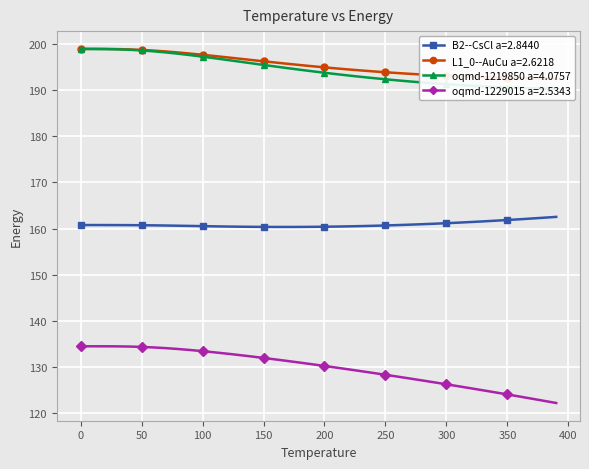

Reading left to right, list all the values displayed in this chart.

B2--CsCl a=2.8440: 160.8	160.8	160.8	160.8	160.7	160.7	160.7	160.7	160.6	160.6	160.5	160.5	160.4	160.4	160.4	160.4	160.3	160.3	160.4	160.4	160.4	160.4	160.5	160.5	160.6	160.7	160.8	160.8	160.9	161.0	161.2	161.3	161.4	161.6	161.7	161.9	162.0	162.2	162.4	162.5
L1_0--AuCu a=2.6218: 198.9	198.9	198.9	198.9	198.8	198.7	198.5	198.3	198.1	197.9	197.6	197.4	197.1	196.8	196.5	196.2	195.9	195.7	195.4	195.1	194.9	194.7	194.4	194.2	194.0	193.8	193.7	193.5	193.4	193.2	193.1	193.0	192.9	192.8	192.7	192.6	192.6	192.5	192.5	192.5
oqmd-1219850 a=4.0757: 198.9	198.9	198.9	198.8	198.7	198.6	198.4	198.1	197.9	197.5	197.2	196.9	196.5	196.2	195.8	195.4	195.1	194.7	194.4	194.1	193.7	193.4	193.1	192.8	192.6	192.3	192.1	191.9	191.6	191.4	191.2	191.1	190.9	190.8	190.6	190.5	190.4	190.3	190.3	190.2
oqmd-1229015 a=2.5343: 134.5	134.5	134.5	134.5	134.5	134.4	134.3	134.1	133.9	133.7	133.5	133.2	132.9	132.6	132.3	132.0	131.7	131.3	131.0	130.6	130.3	129.9	129.5	129.1	128.7	128.3	127.9	127.5	127.1	126.7	126.3	125.9	125.4	125.0	124.5	124.1	123.6	123.2	122.7	122.2